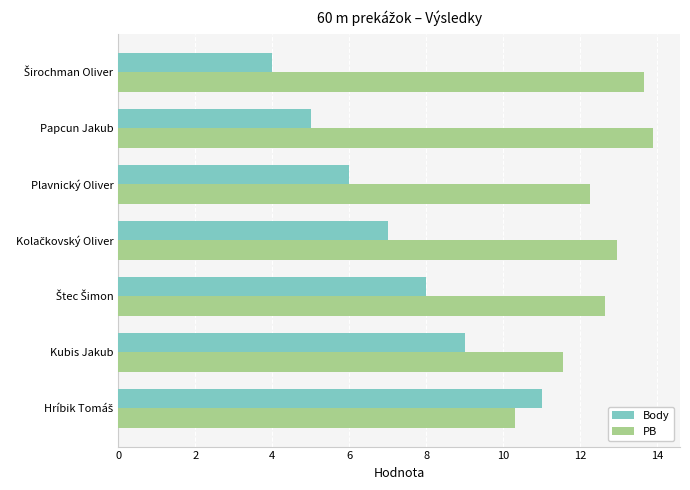

What is the smallest value displayed?

4.0